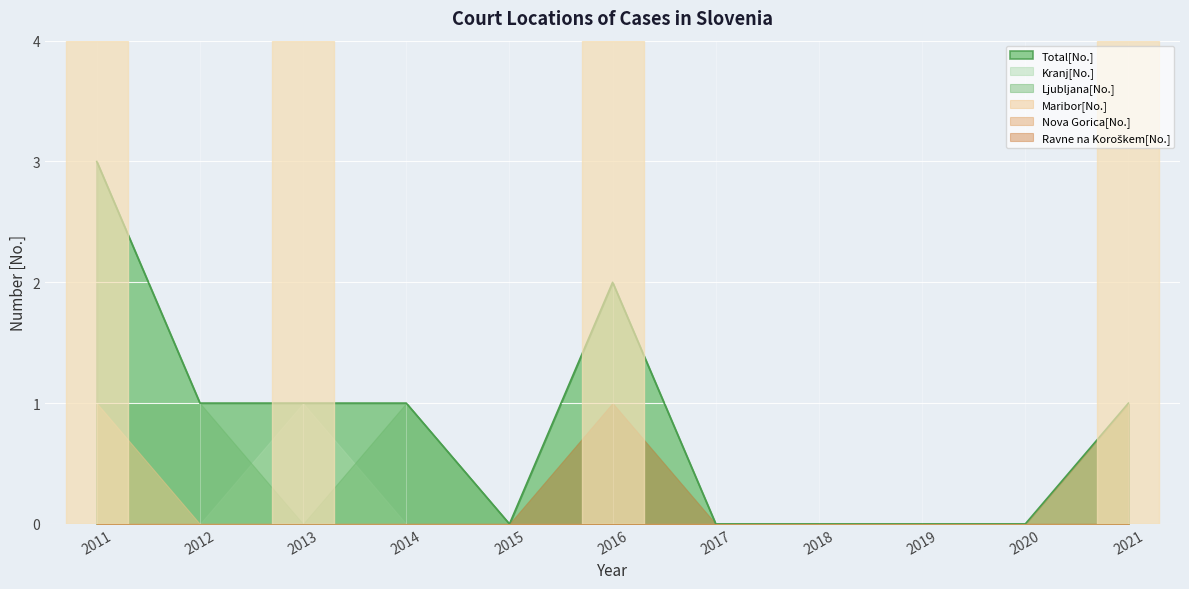

Reading left to right, list all the values displayed in this chart.

Total[No.]: 2011=3	2012=1	2013=1	2014=1	2015=0	2016=2	2017=0	2018=0	2019=0	2020=0	2021=1
Kranj[No.]: 2011=1	2012=0	2013=1	2014=0	2015=0	2016=0	2017=0	2018=0	2019=0	2020=0	2021=0
Ljubljana[No.]: 2011=1	2012=1	2013=0	2014=1	2015=0	2016=1	2017=0	2018=0	2019=0	2020=0	2021=0
Maribor[No.]: 2011=1	2012=0	2013=0	2014=0	2015=0	2016=0	2017=0	2018=0	2019=0	2020=0	2021=0
Nova Gorica[No.]: 2011=0	2012=0	2013=0	2014=0	2015=0	2016=0	2017=0	2018=0	2019=0	2020=0	2021=1
Ravne na Koroškem[No.]: 2011=0	2012=0	2013=0	2014=0	2015=0	2016=1	2017=0	2018=0	2019=0	2020=0	2021=0